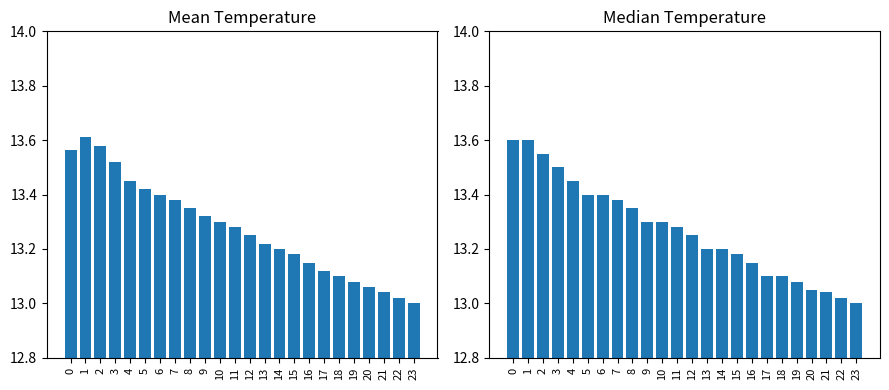

Reading right to left, list all the values displayed in this chart.

Mean Temperature: 23=13.0	22=13.0	21=13.0	20=13.1	19=13.1	18=13.1	17=13.1	16=13.2	15=13.2	14=13.2	13=13.2	12=13.2	11=13.3	10=13.3	9=13.3	8=13.3	7=13.4	6=13.4	5=13.4	4=13.4	3=13.5	2=13.6	1=13.6	0=13.6
Median Temperature: 23=13.0	22=13.0	21=13.0	20=13.1	19=13.1	18=13.1	17=13.1	16=13.2	15=13.2	14=13.2	13=13.2	12=13.2	11=13.3	10=13.3	9=13.3	8=13.3	7=13.4	6=13.4	5=13.4	4=13.4	3=13.5	2=13.6	1=13.6	0=13.6